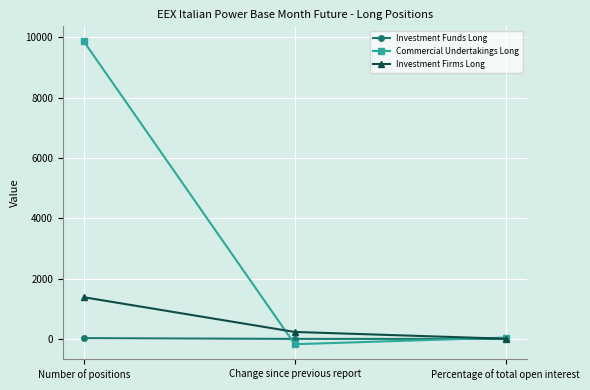

Between Number of positions and Change since previous report, which series saw the biggest shift?

Commercial Undertakings Long